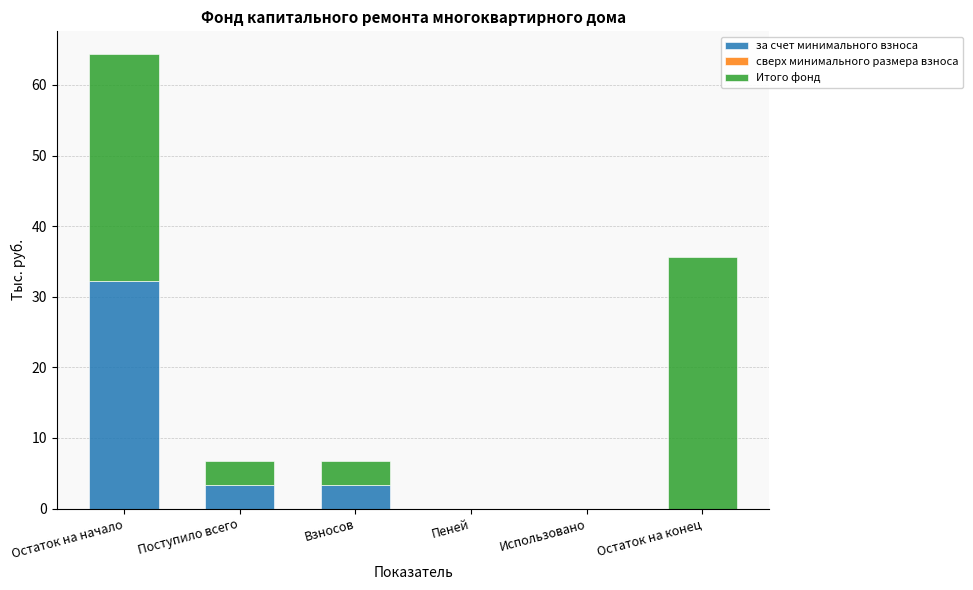

At which category is the sum across all series the highest?

Остаток на начало